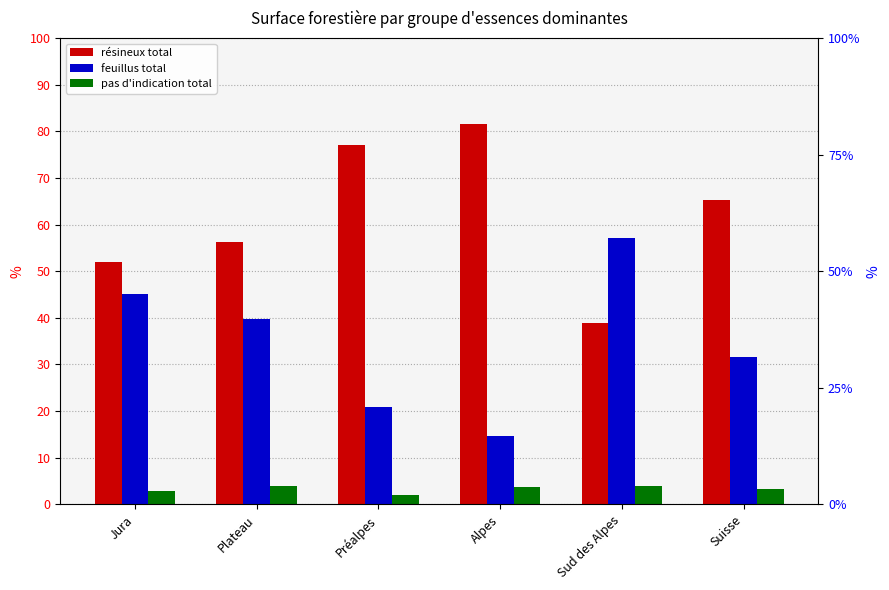

Rank the series at Préalpes from lowest to highest value.

pas d'indication total, feuillus total, résineux total